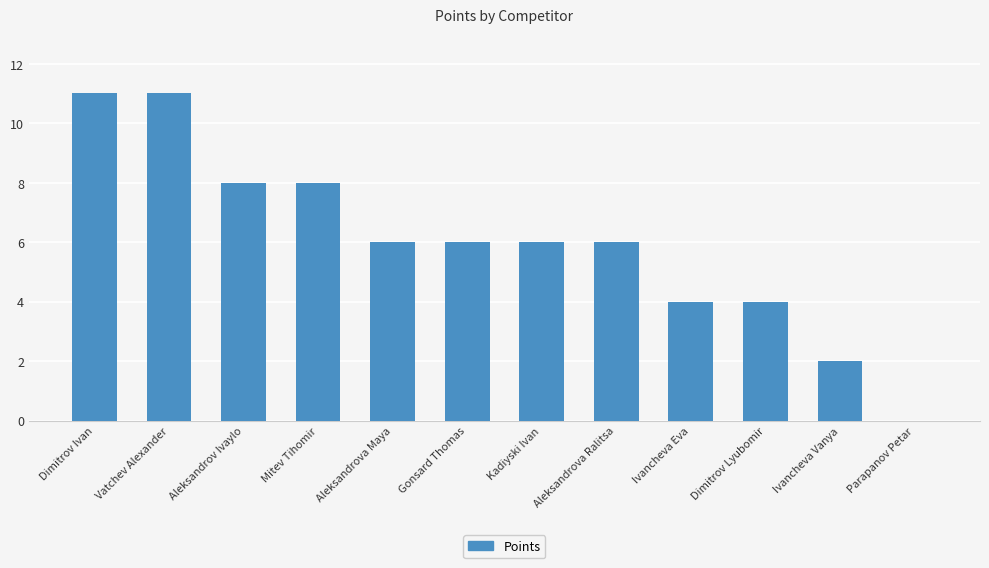

The value at Aleksandrov Ivaylo is 8. True or false?

True